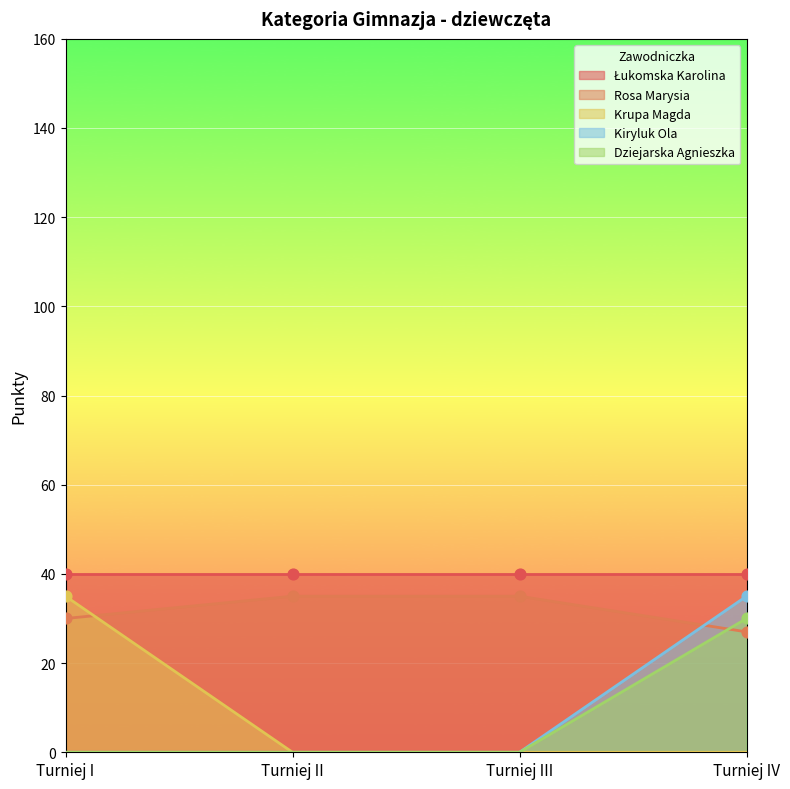

At which category is the sum across all series the highest?

Turniej IV